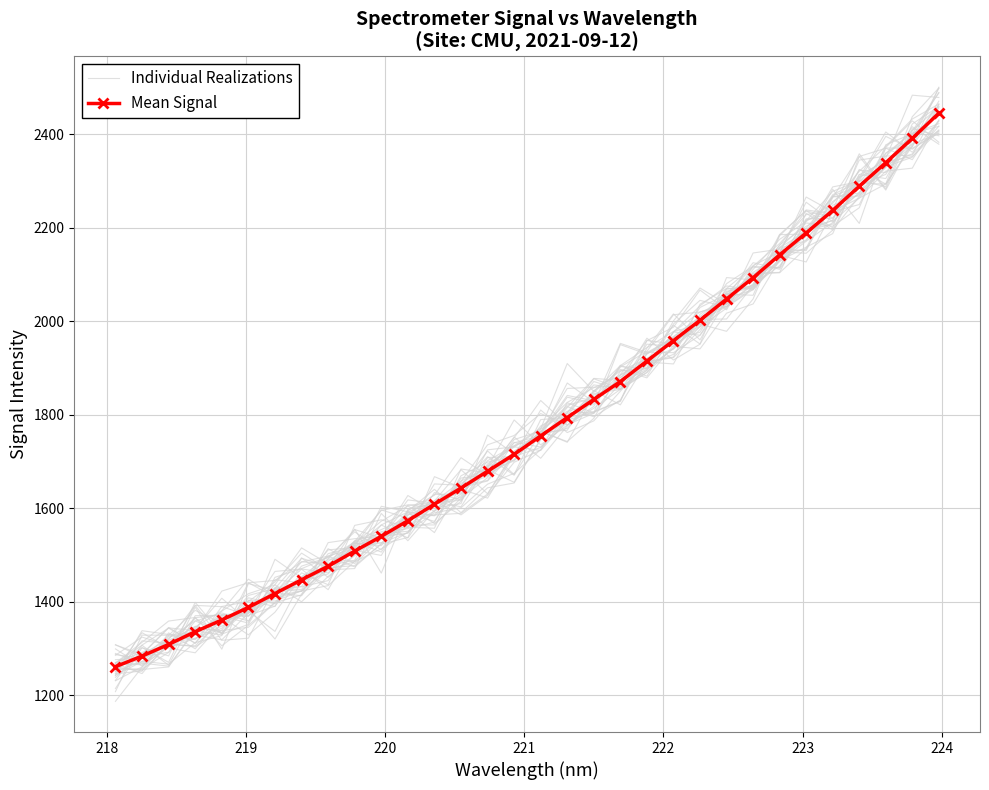

What position from the right is 218?

31